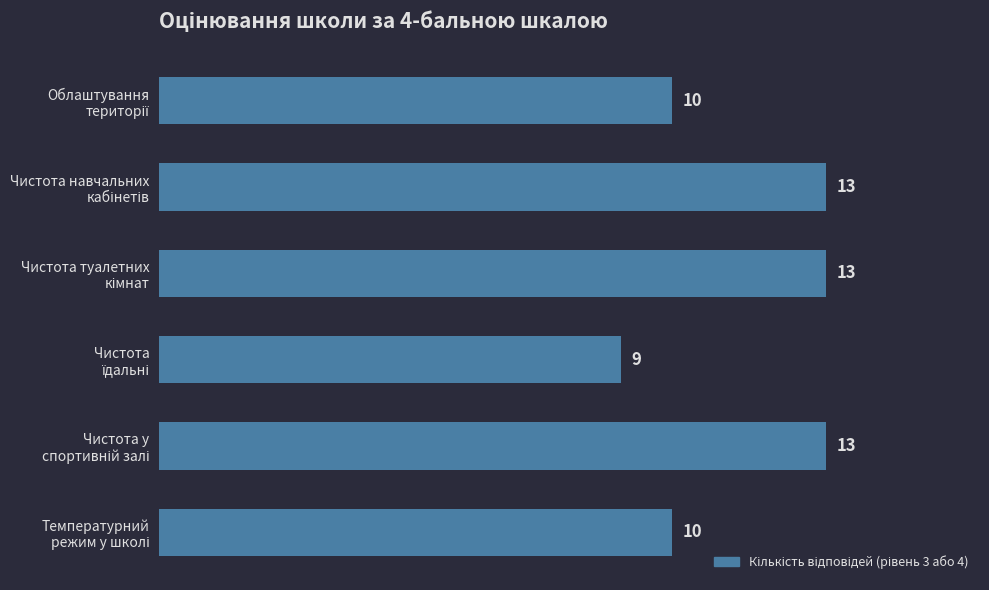

What is the value of the 5th bar from the top?

13